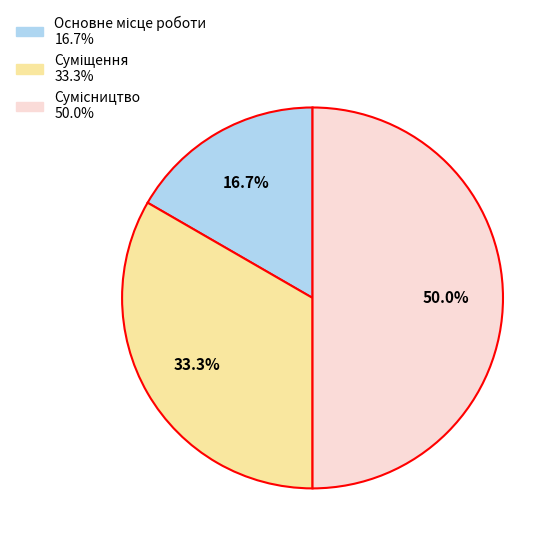

How many segments does this pie chart have?

3